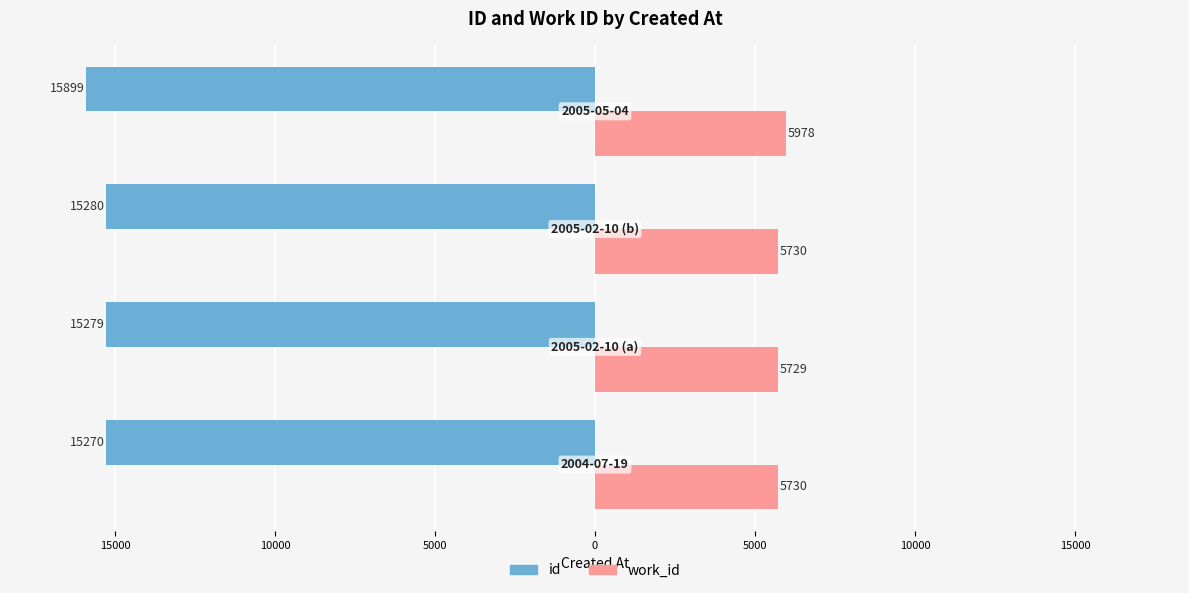

What are all the series names shown in the legend?

id, work_id